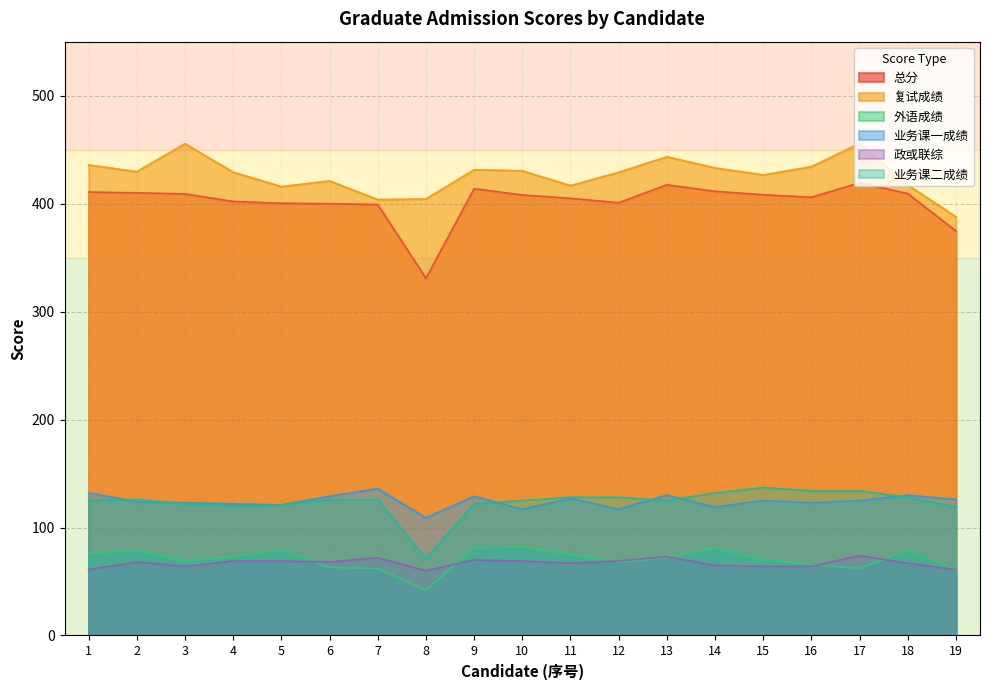

Where is 业务课一成绩 nearest to the value 122?

4